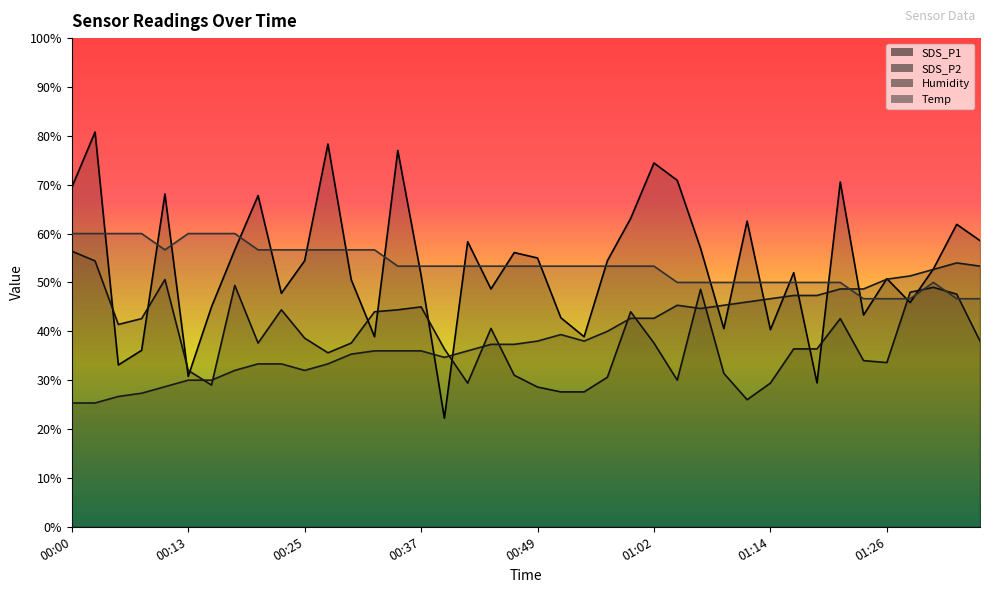

Which category has the lowest value across all series?

00:39